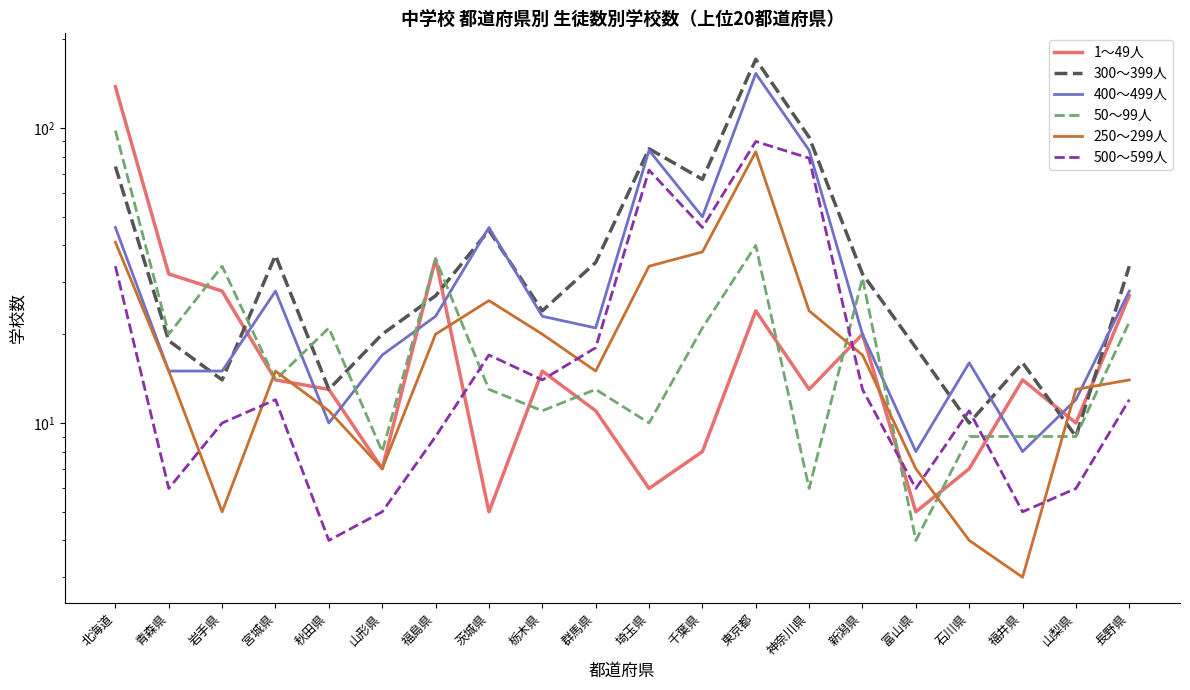

Rank the categories by 400～499人 value from highest to lowest.

東京都, 埼玉県, 神奈川県, 千葉県, 北海道, 茨城県, 宮城県, 長野県, 福島県, 栃木県, 群馬県, 新潟県, 山形県, 石川県, 青森県, 岩手県, 山梨県, 秋田県, 富山県, 福井県